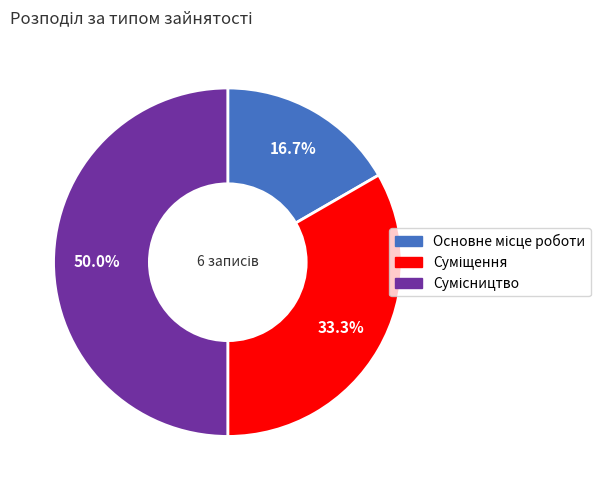

How many segments does this pie chart have?

3